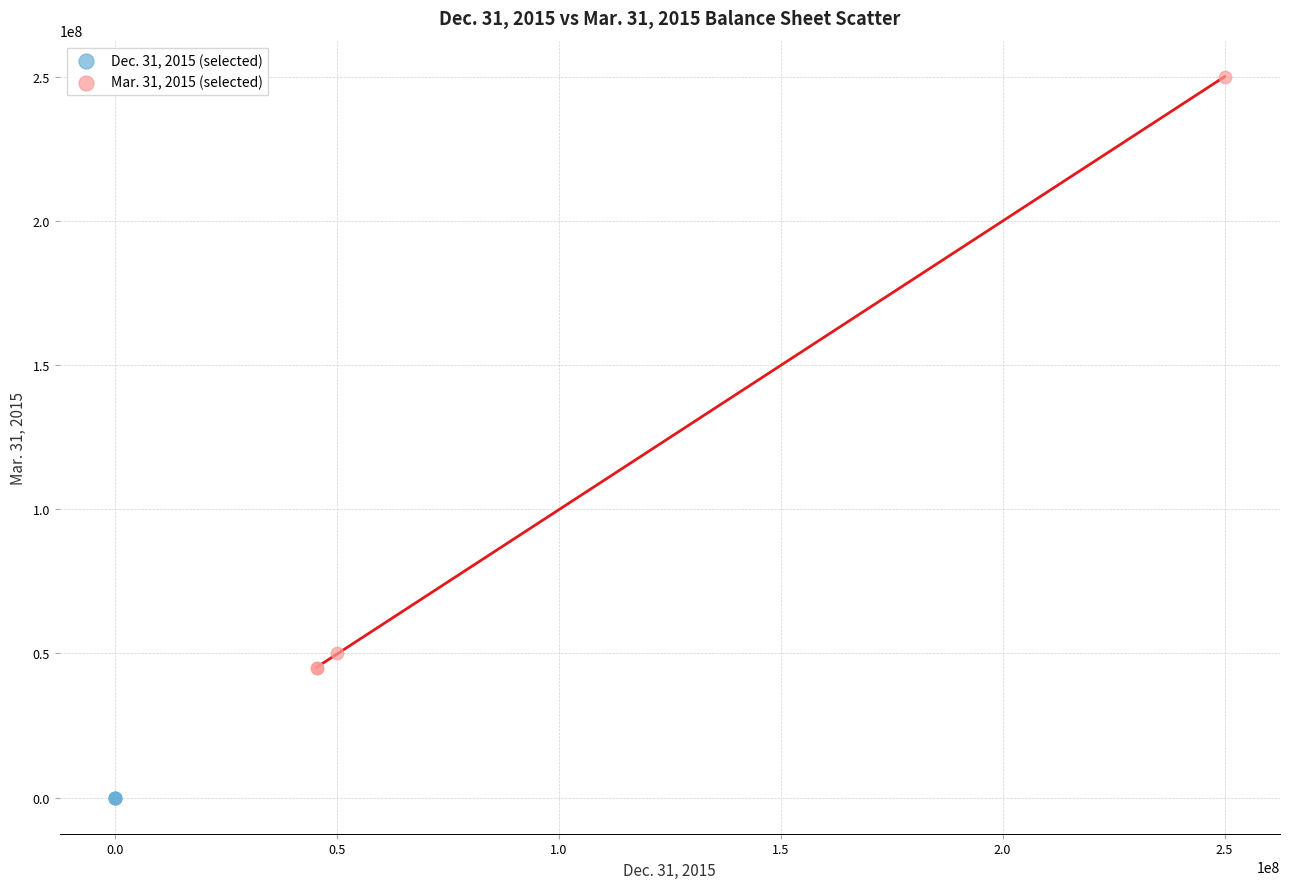

Which series reaches the maximum Y coordinate?

Mar. 31, 2015 (selected)